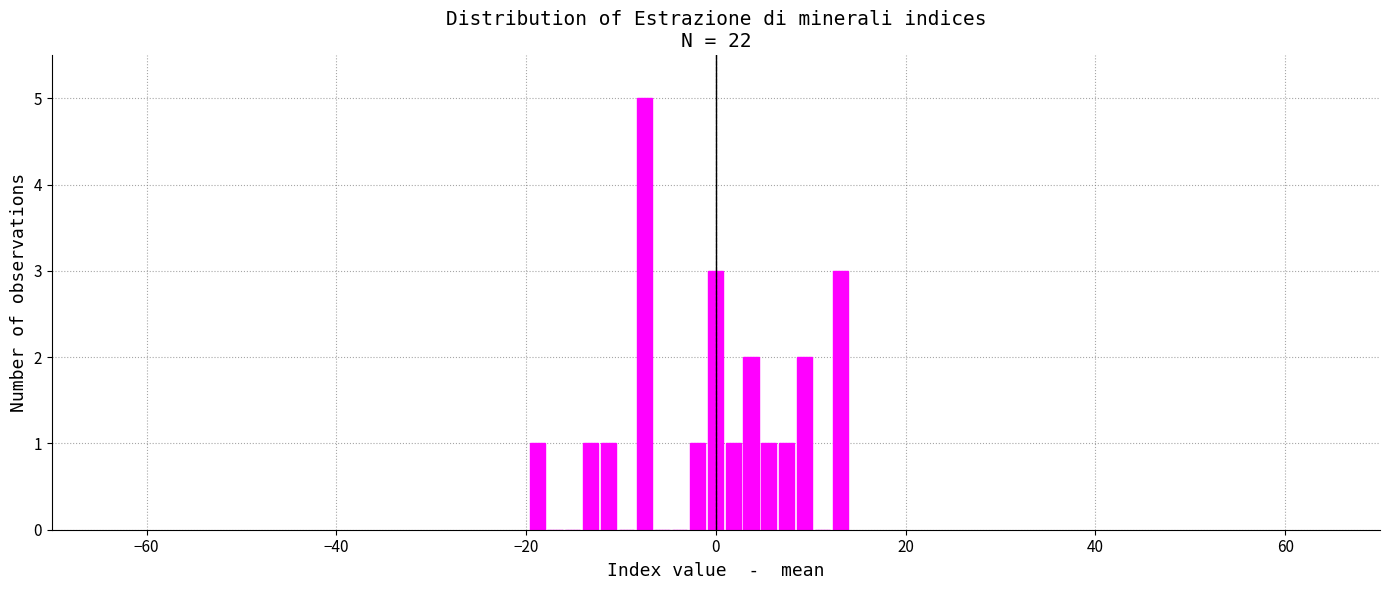

Around what value on the x-axis is the tallest bar? Give the approximate position of its centre, as read against the axis.

-8